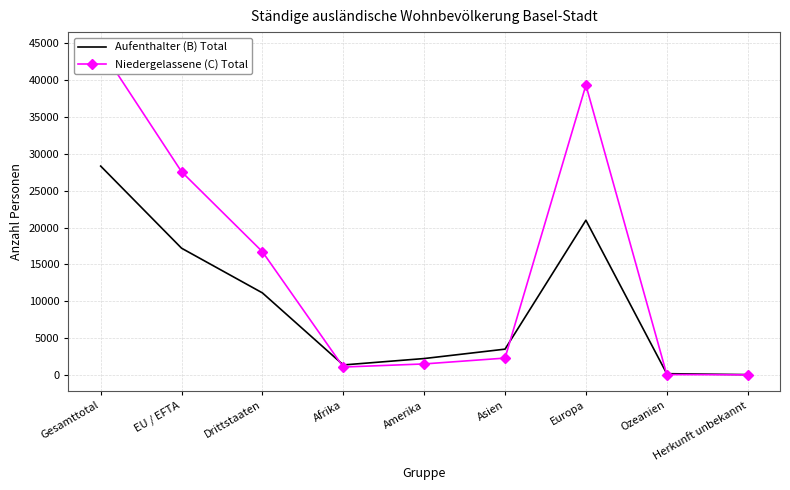

What is the value of the Aufenthalter (B) Total point at the 3rd from the left?

11134